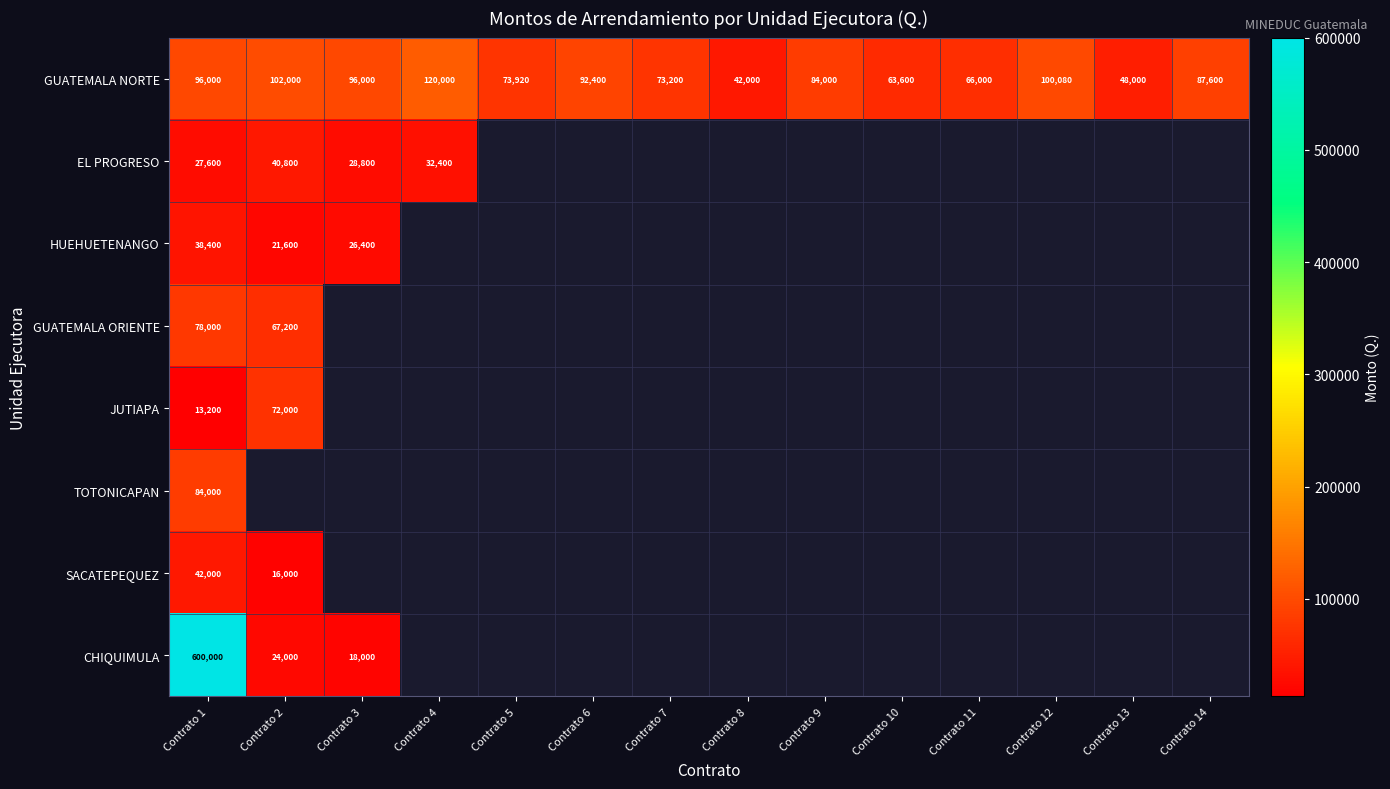

Count the number of data series in this chart.

8